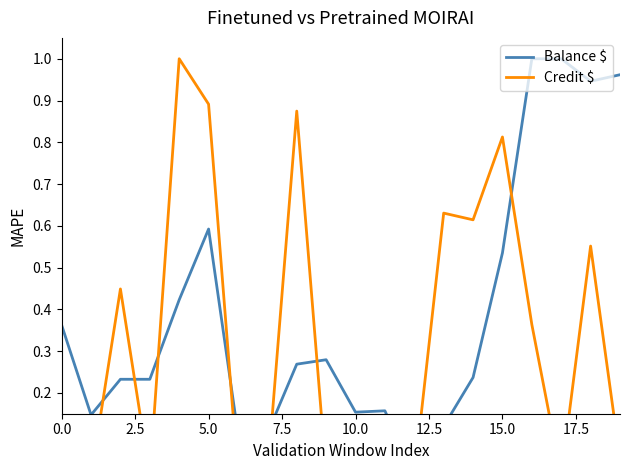

Is it true that Balance $ equals 0.2 at 14?

True